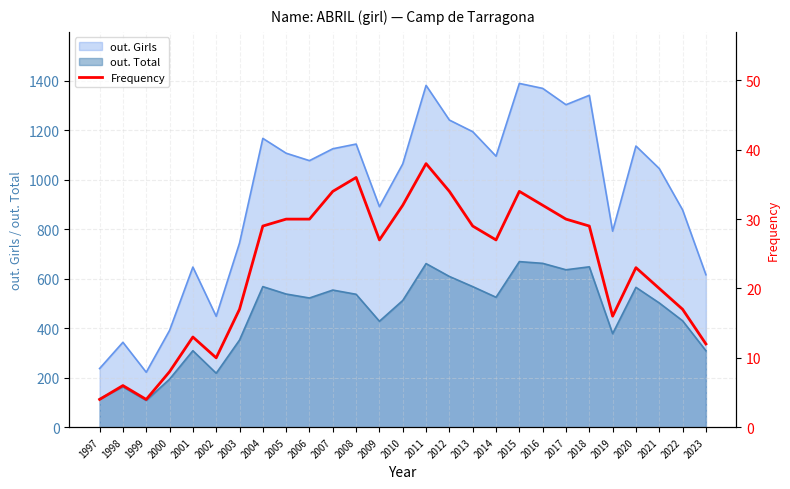

Where does the data first go above 27?

2004